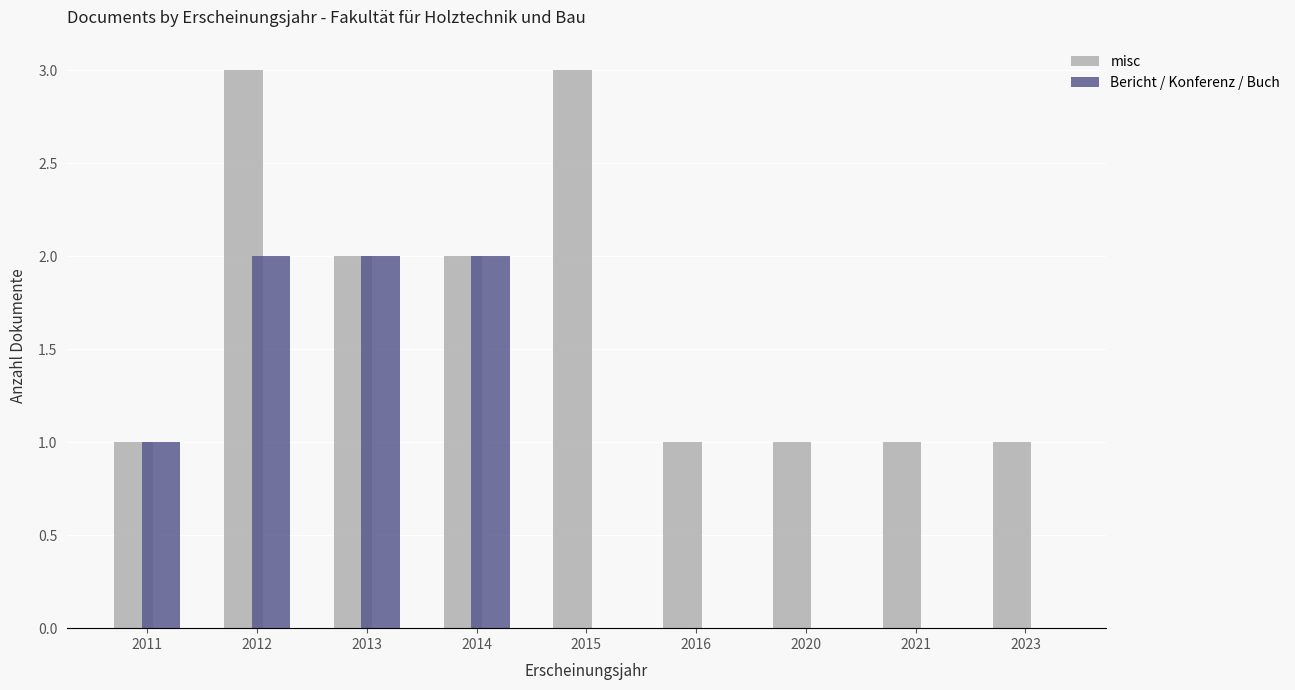

How many data points does each series have?

9